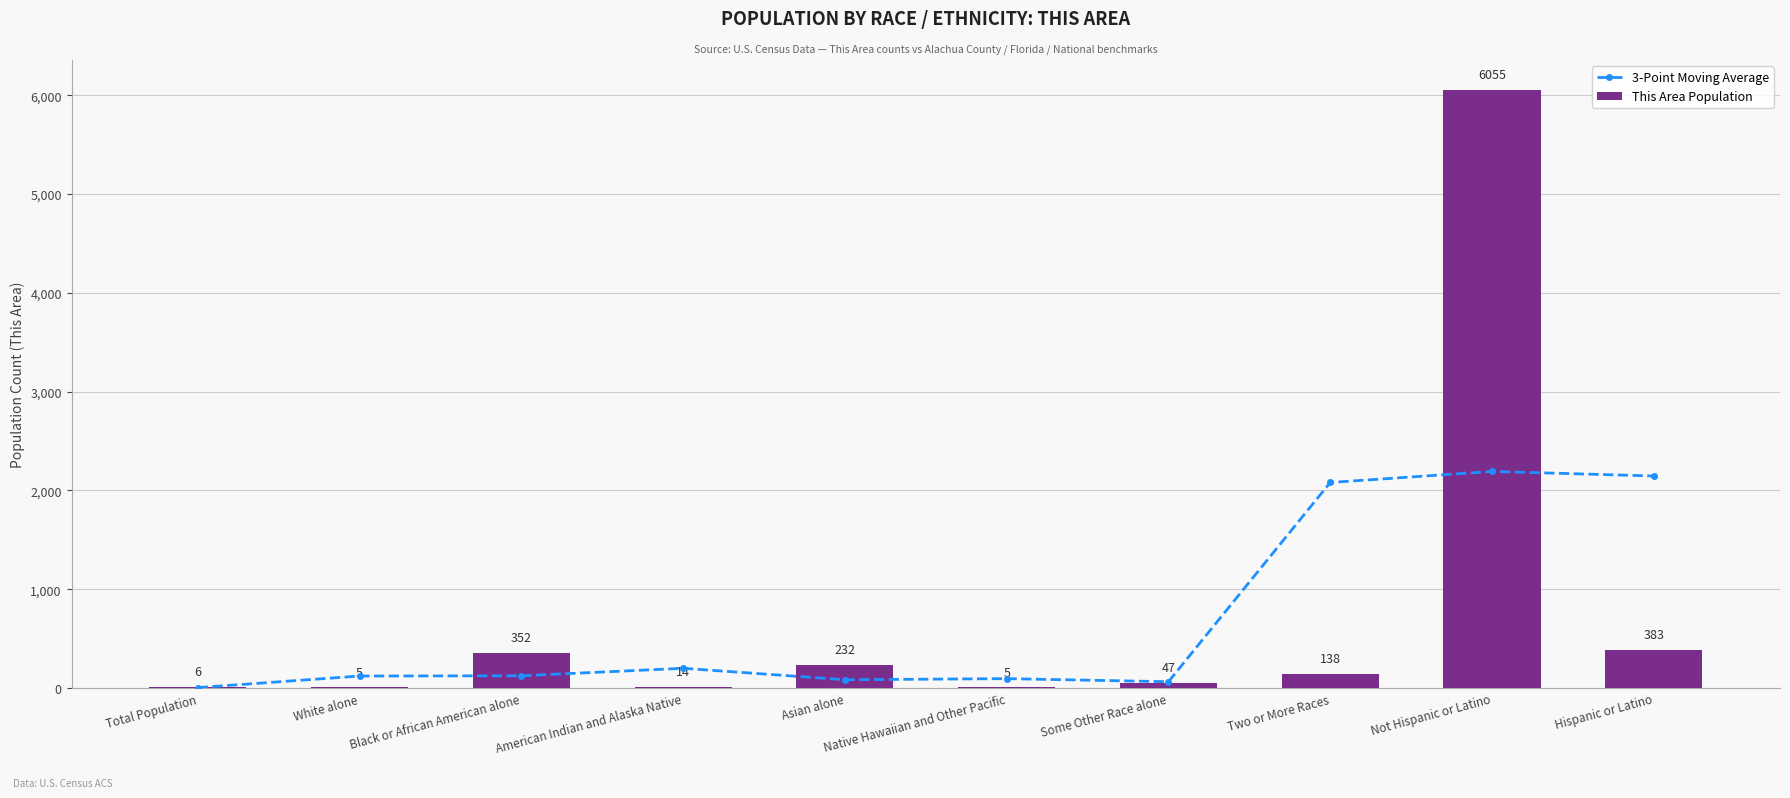

Reading right to left, transcribe all the data shown in this chart.

3-Point Moving Average: 2146.0	2192.0	2080.0	63.3	94.7	83.7	199.3	123.7	121.0	3.7
This Area Population: 383.0	6055.0	138.0	47.0	5.0	232.0	14.0	352.0	5.0	6.0